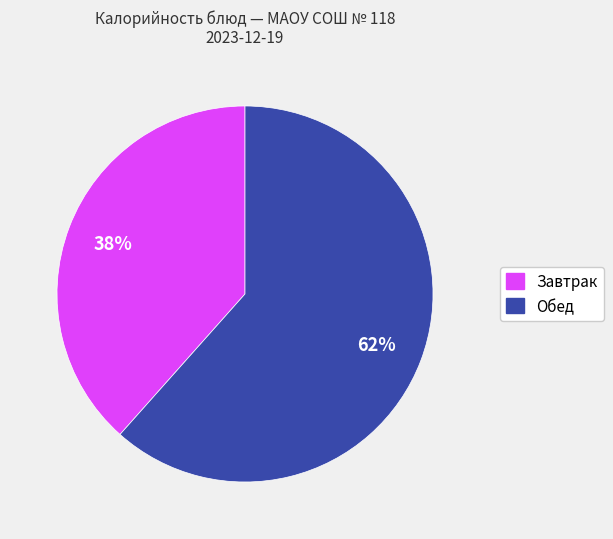

To the nearest percent, what is the average slice percentage?

50%